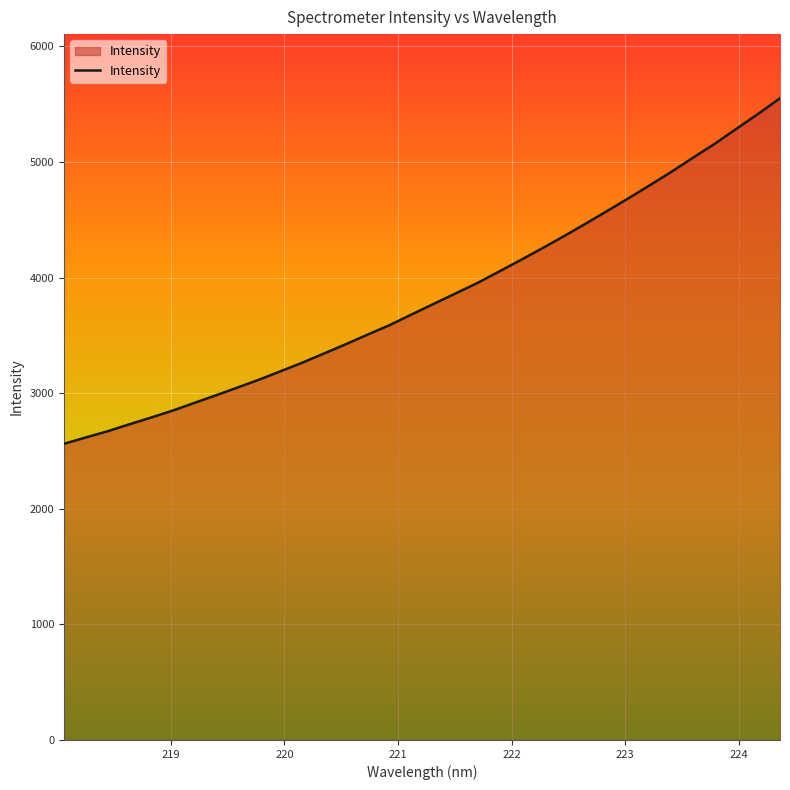

What is the difference between the maximum and minimum values?

2989.5